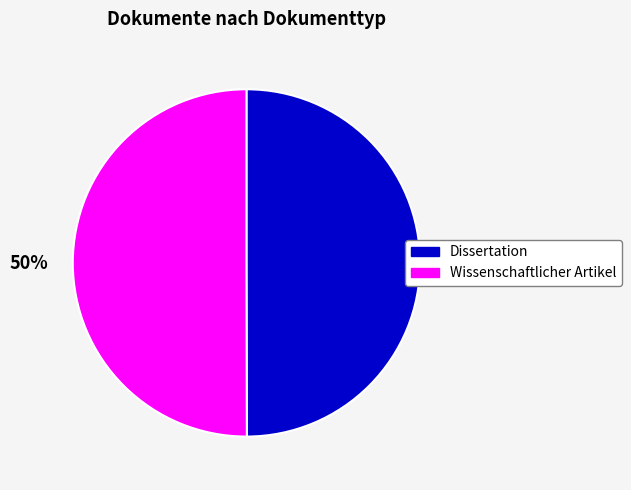

How many segments does this pie chart have?

2